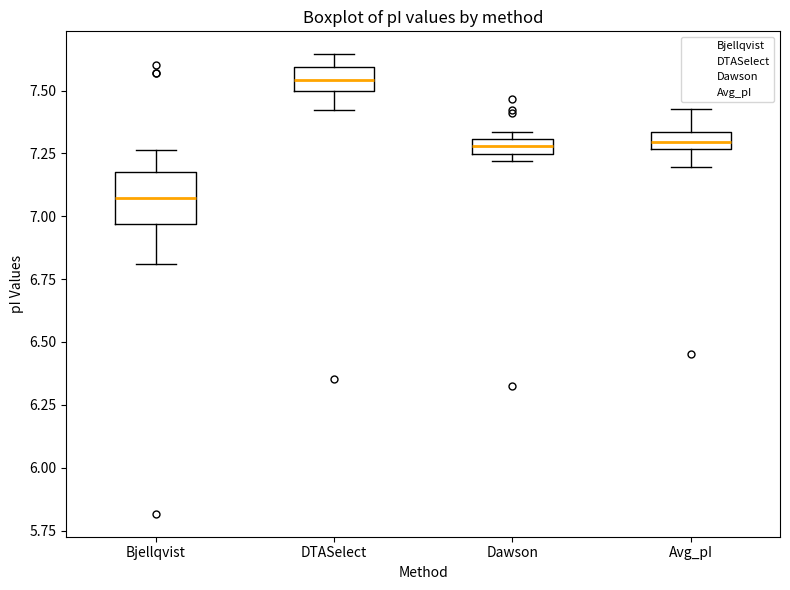

Which box's median line is the highest?

DTASelect